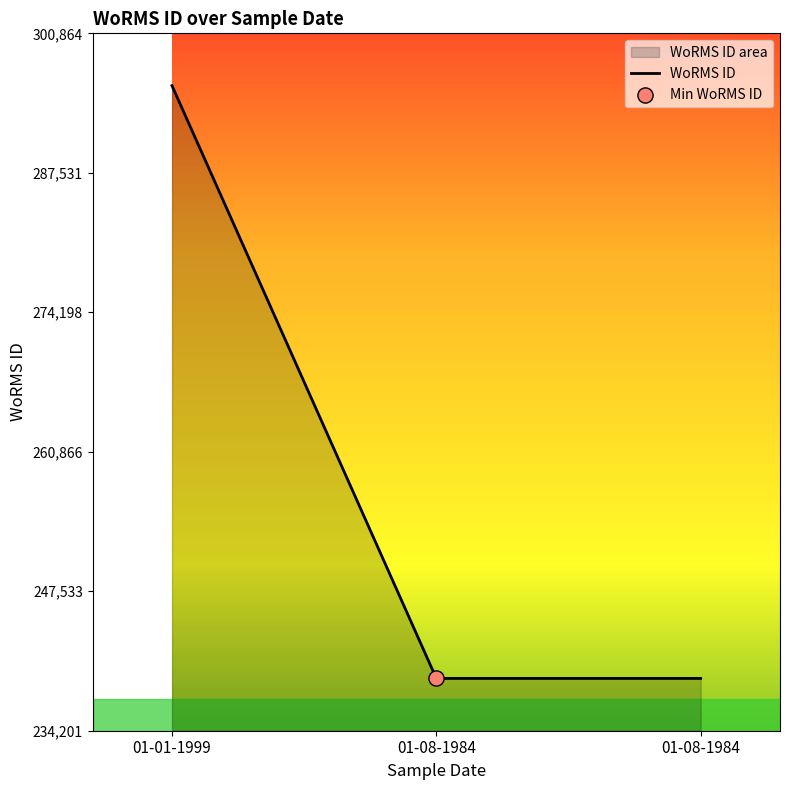

Which has a higher value, 01-08-1984 or 01-01-1999?

01-01-1999